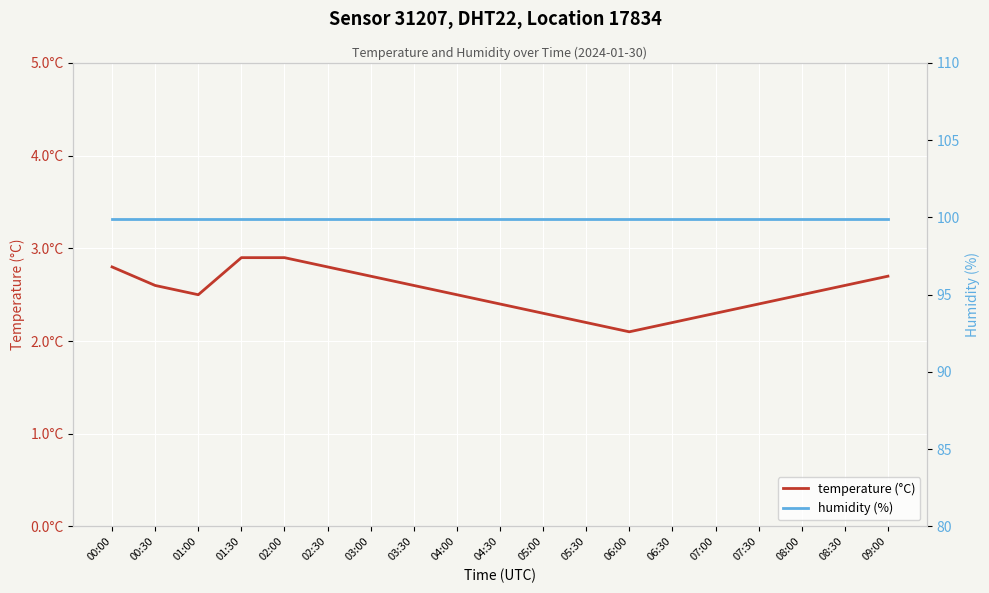

Reading left to right, extract all data points from this chart.

temperature (°C): 00:00=2.8	00:30=2.6	01:00=2.5	01:30=2.9	02:00=2.9	02:30=2.8	03:00=2.7	03:30=2.6	04:00=2.5	04:30=2.4	05:00=2.3	05:30=2.2	06:00=2.1	06:30=2.2	07:00=2.3	07:30=2.4	08:00=2.5	08:30=2.6	09:00=2.7
humidity (%): 00:00=99.9	00:30=99.9	01:00=99.9	01:30=99.9	02:00=99.9	02:30=99.9	03:00=99.9	03:30=99.9	04:00=99.9	04:30=99.9	05:00=99.9	05:30=99.9	06:00=99.9	06:30=99.9	07:00=99.9	07:30=99.9	08:00=99.9	08:30=99.9	09:00=99.9